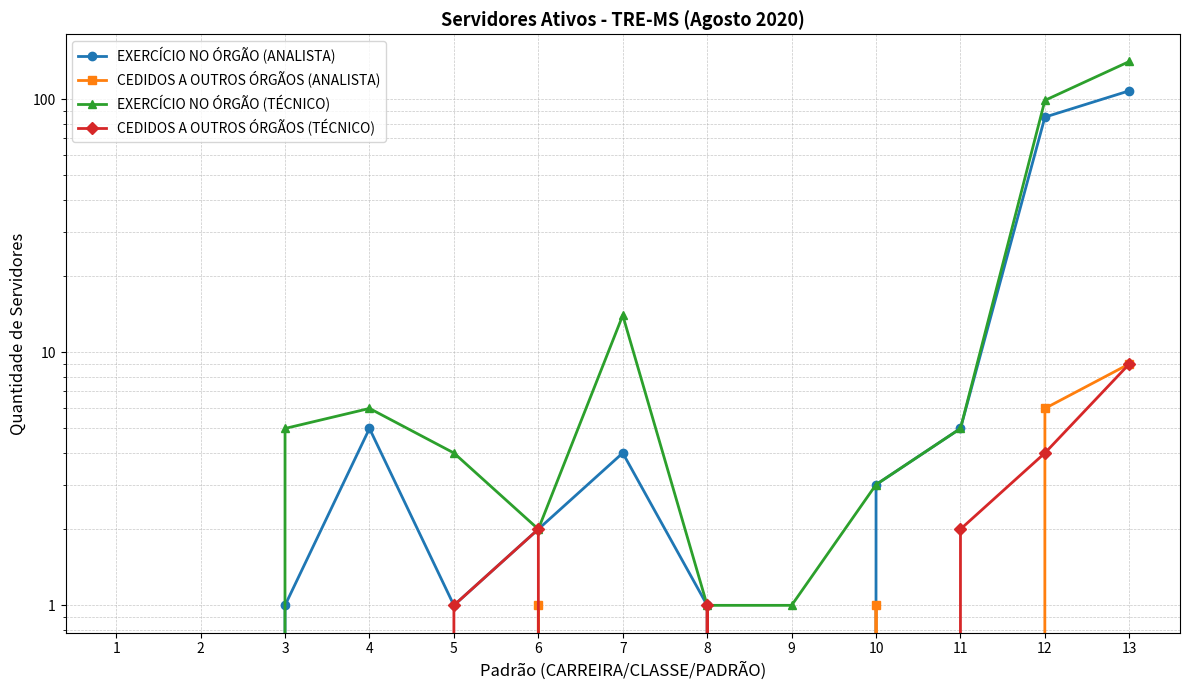

What is the value of the EXERCÍCIO NO ÓRGÃO (ANALISTA) point at the 12th from the left?

85